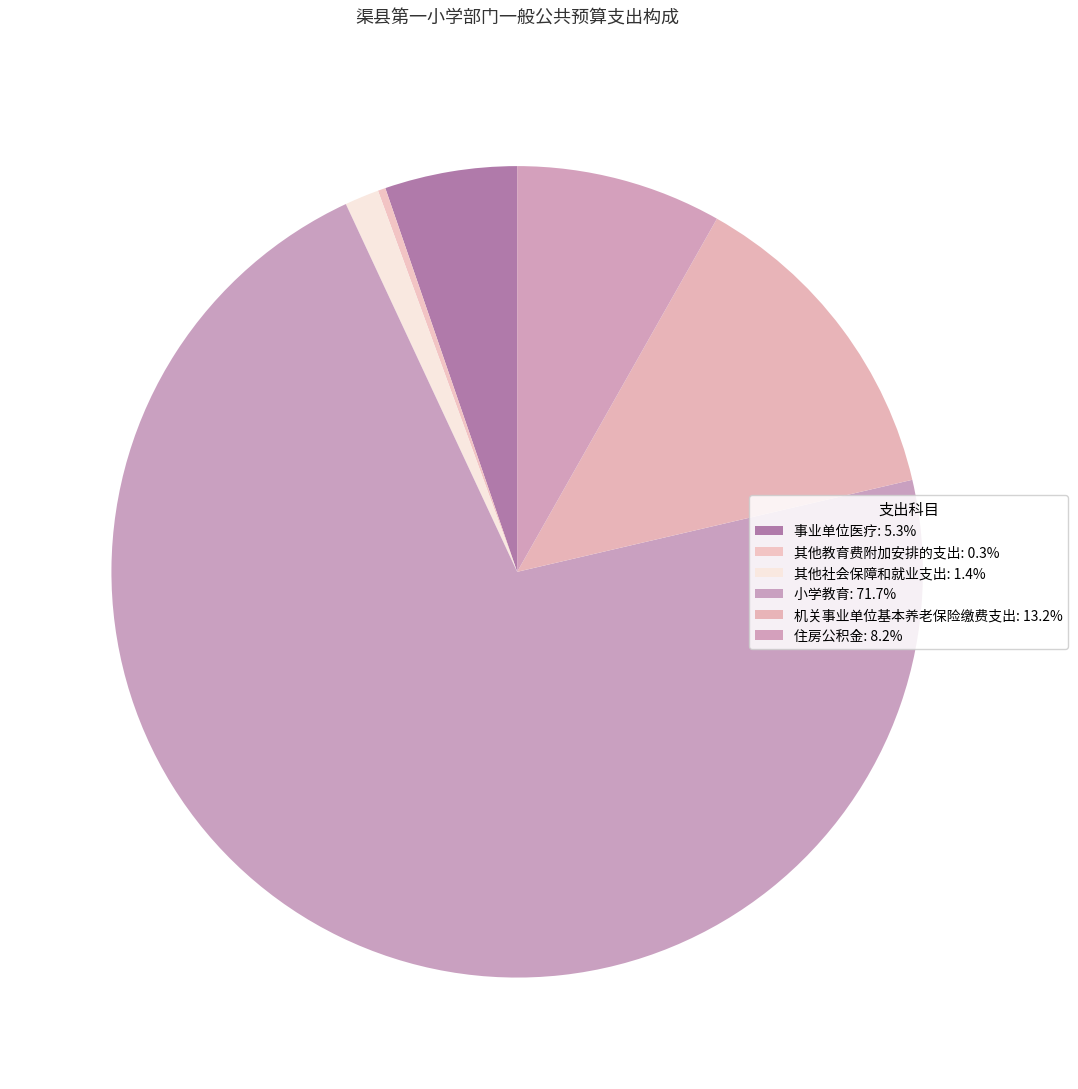

Rank the categories by value from highest to lowest.

小学教育, 机关事业单位基本养老保险缴费支出, 住房公积金, 事业单位医疗, 其他社会保障和就业支出, 其他教育费附加安排的支出